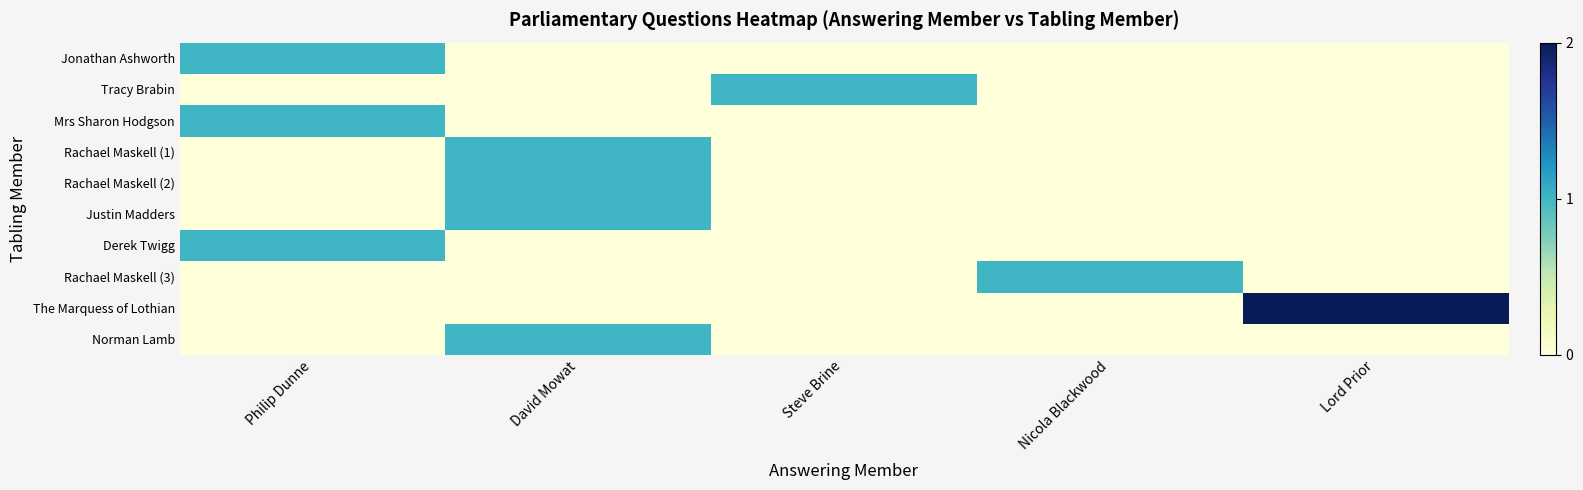

At which category is the sum across all series the highest?

David Mowat